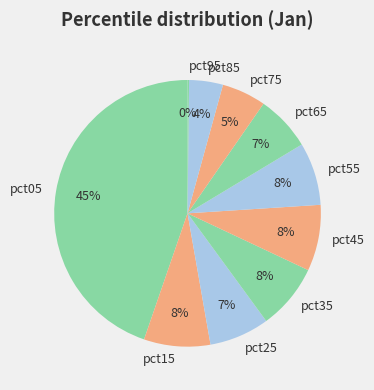

What percentage is the pct15 slice, to the nearest percent?

8%